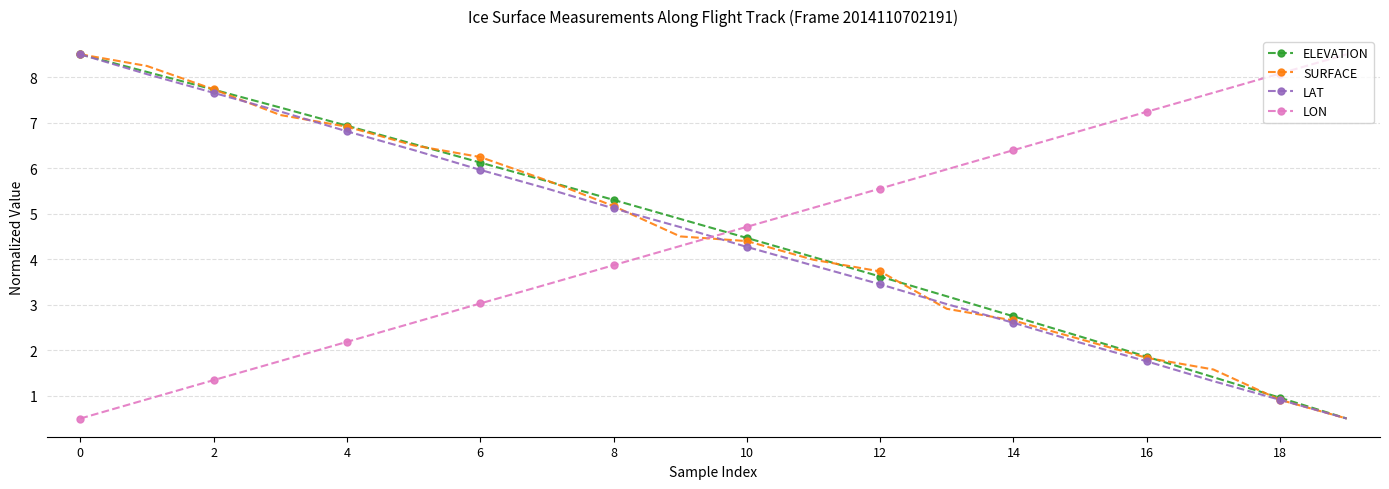

What is the value of the ELEVATION point at the 6th from the left?

6.5